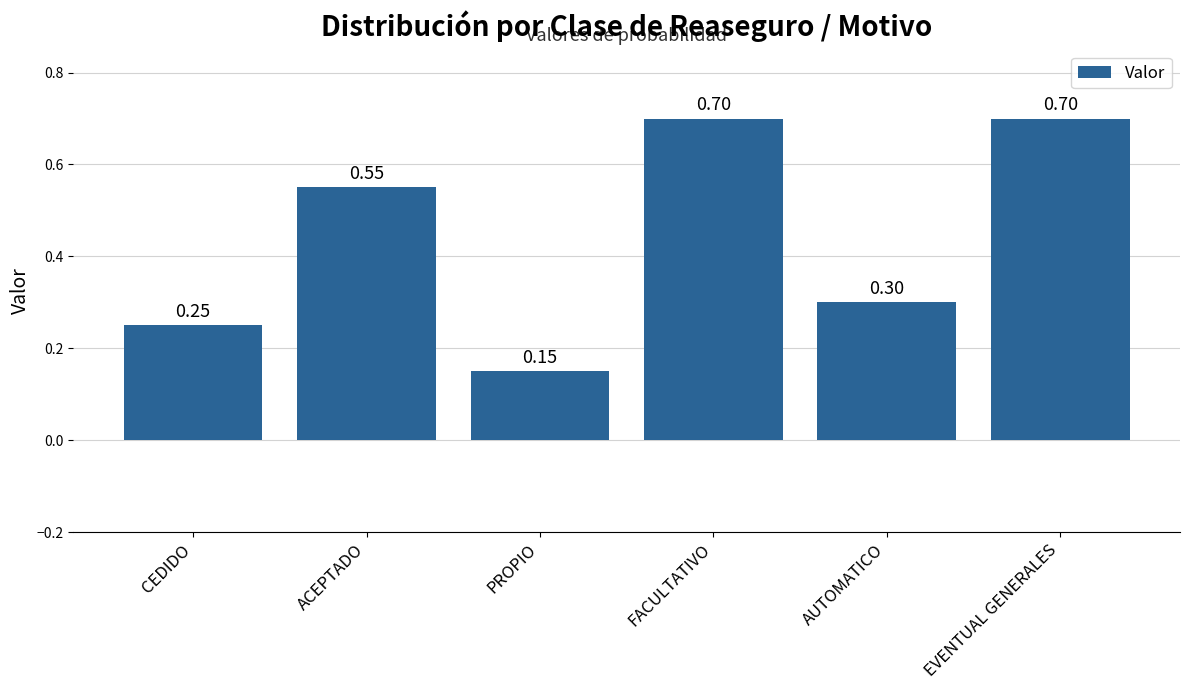

What is the average value?

0.4